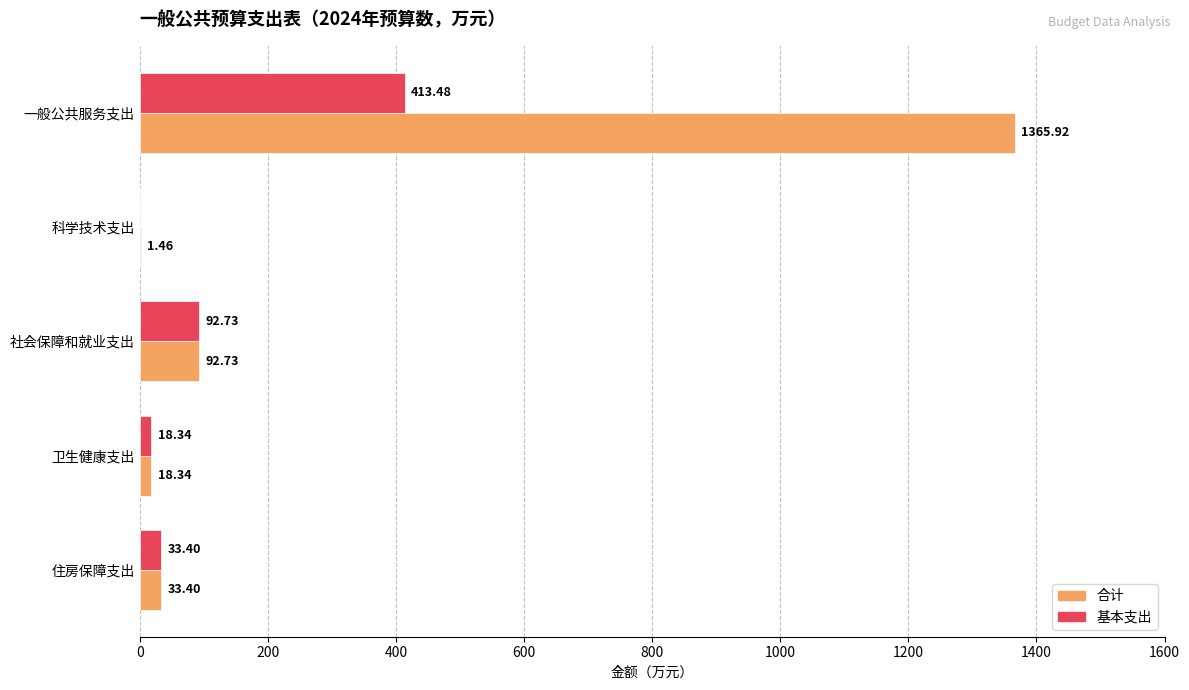

Which category has the highest value across all series?

一般公共服务支出